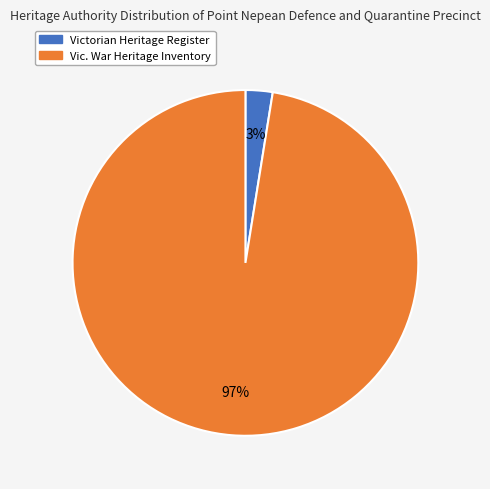

How many slices are in this pie chart?

2